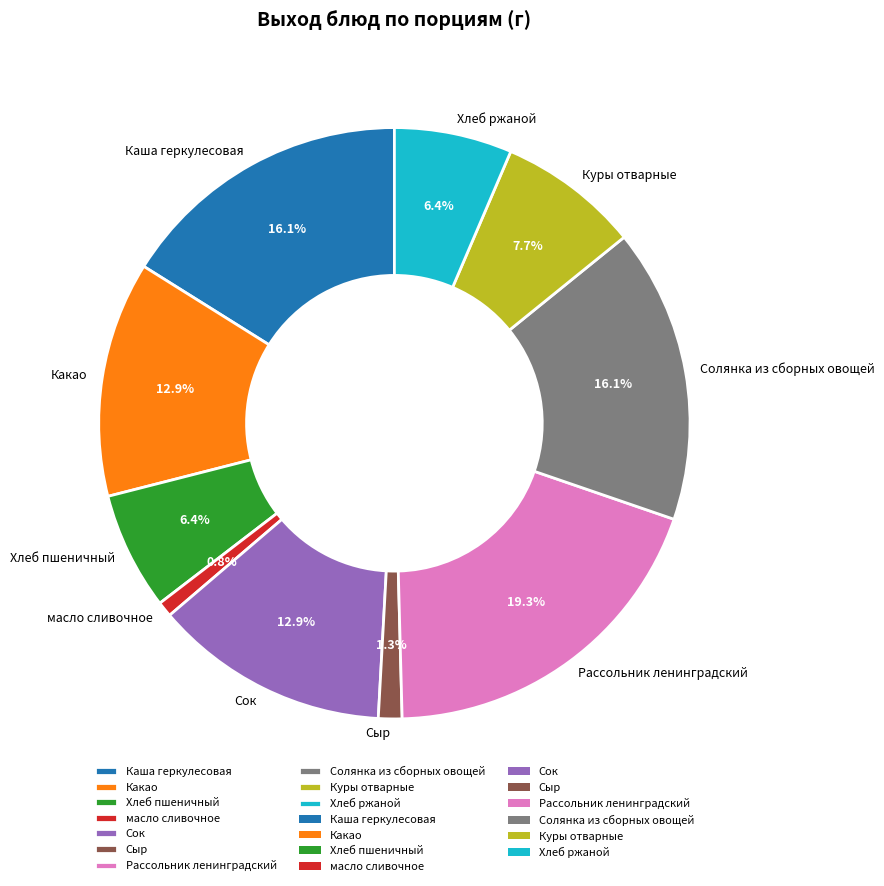

Approximately how many times larger is the value at Хлеб пшеничный compared to Какао?

0.5